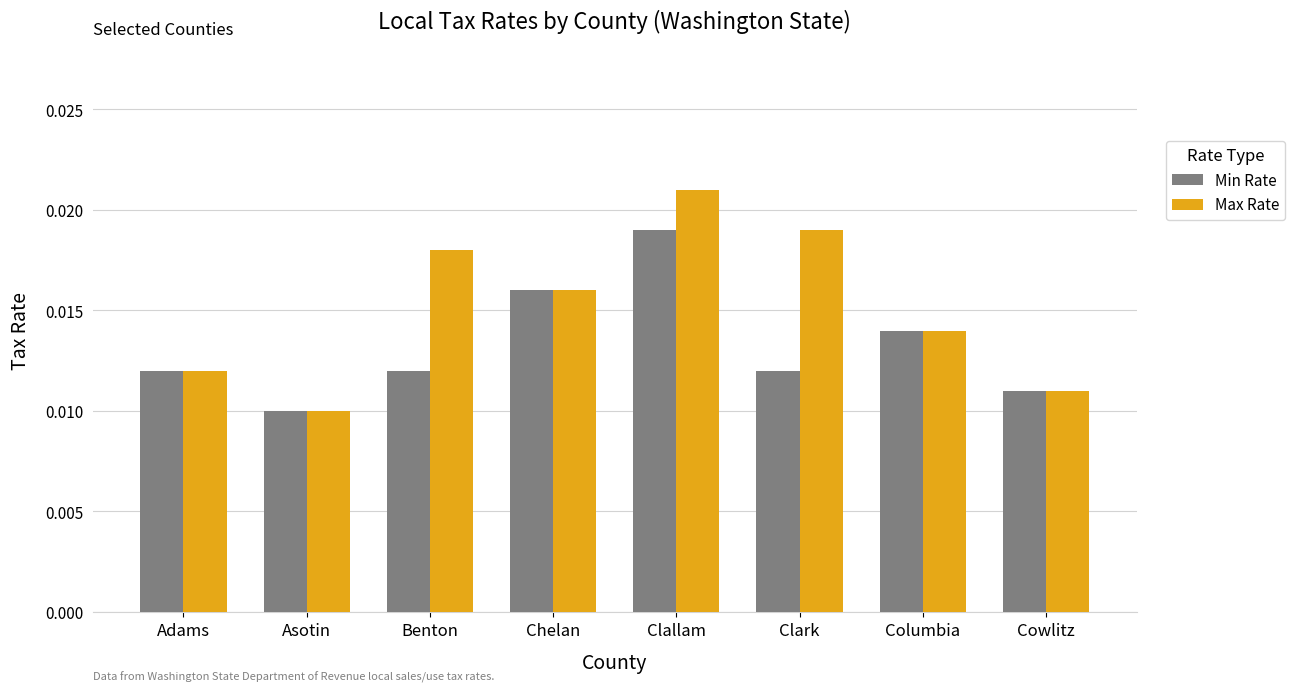

Is the value of Min Rate at Benton greater than the value of Max Rate at Cowlitz?

Yes